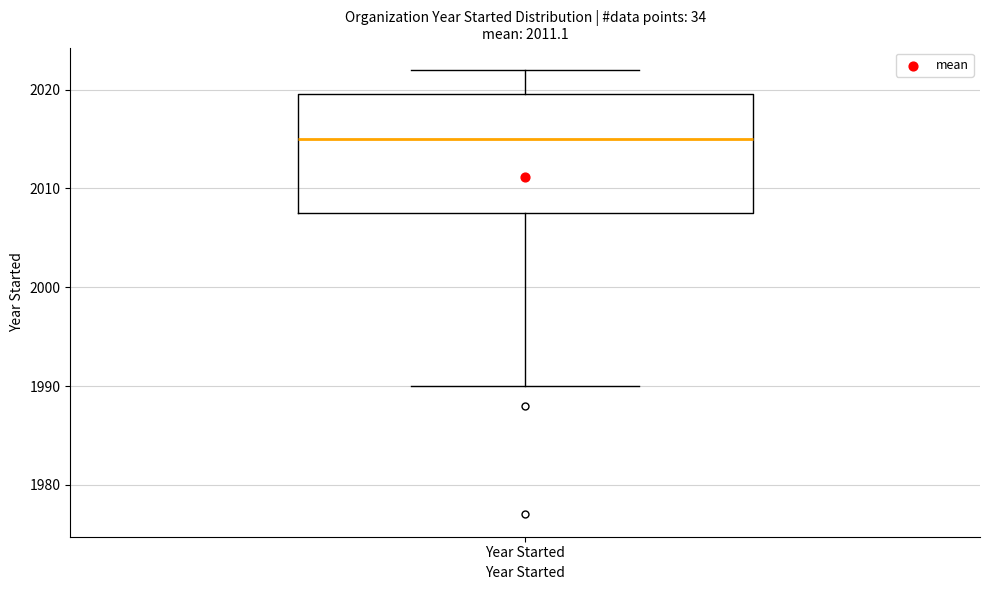

Read this box plot against the y-axis: the position of the median line, the range covered by the box, and the ends of both whiskers. The values are not printed on the chart, so give them approximately, as read against the axis.

median 2015, box 2008 to 2020, whiskers 1990 to 2022